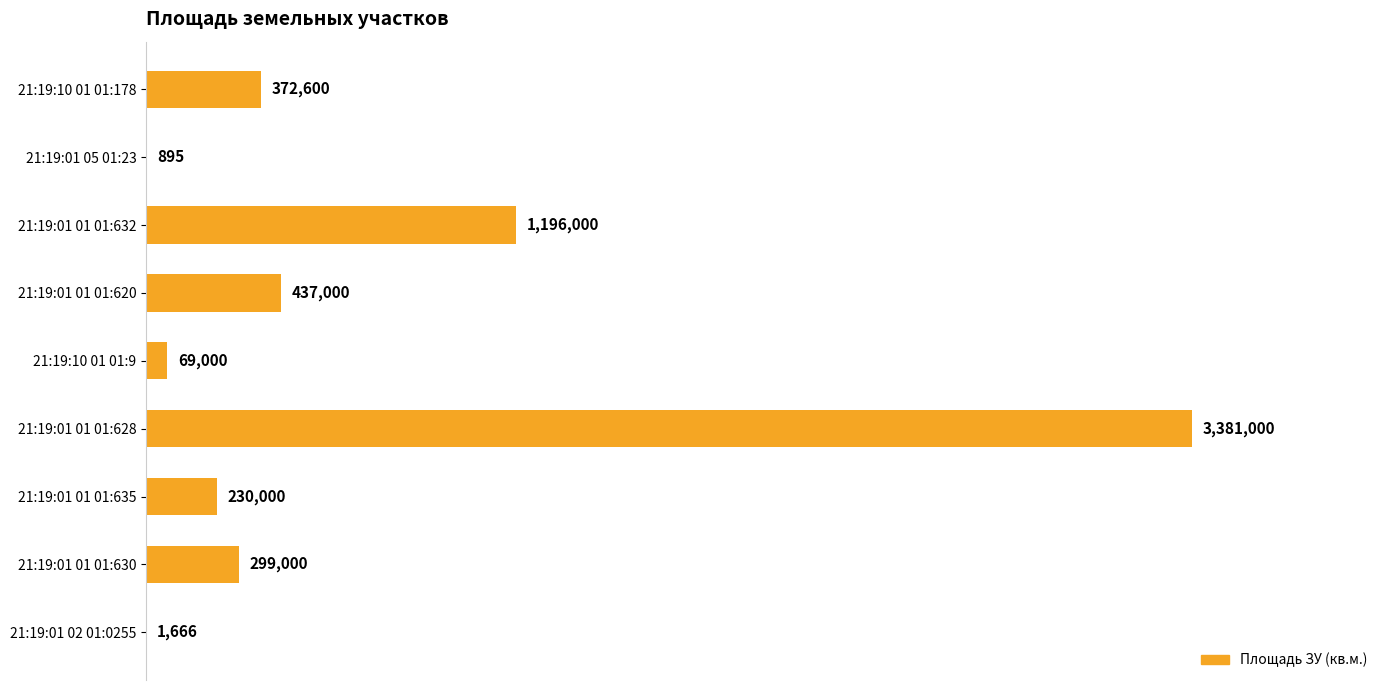

How many bars are there in total?

9